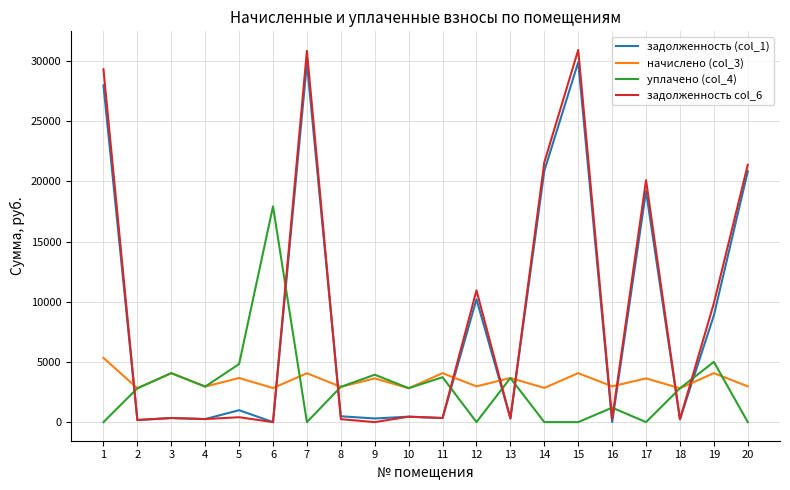

Which series has the largest range (max minus min)?

задолженность col_6